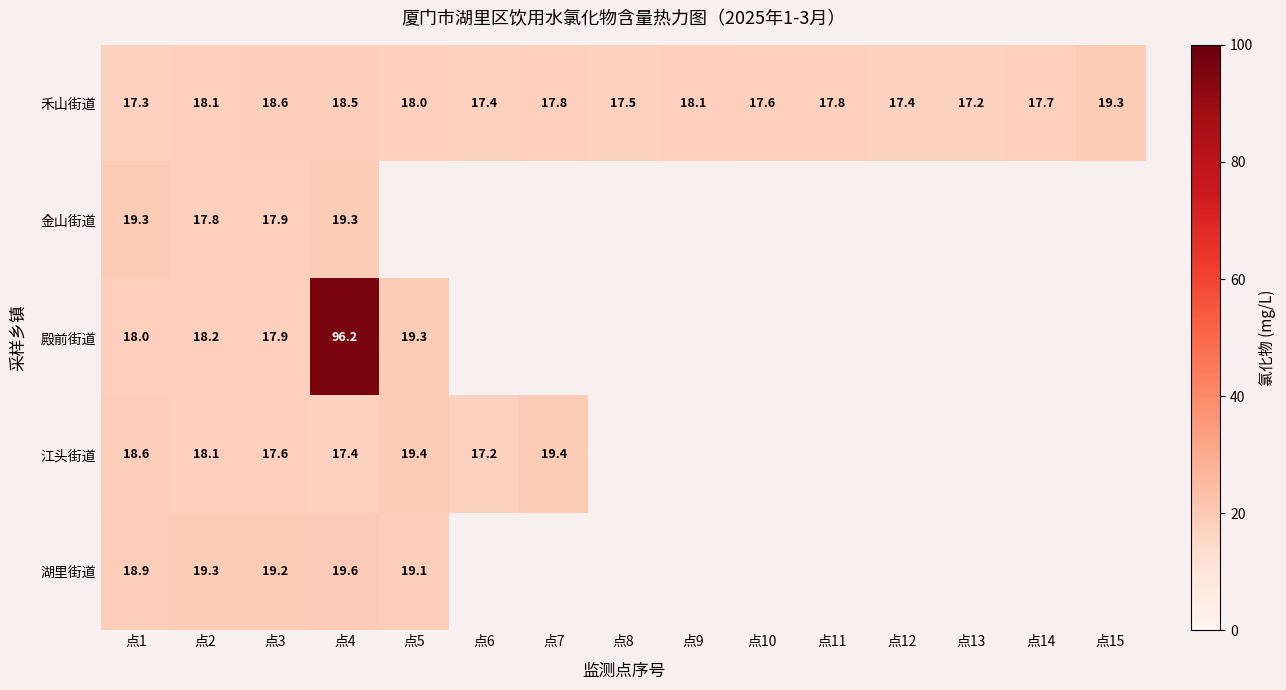

The value of 江头街道 at 点5 is 19.4. True or false?

True